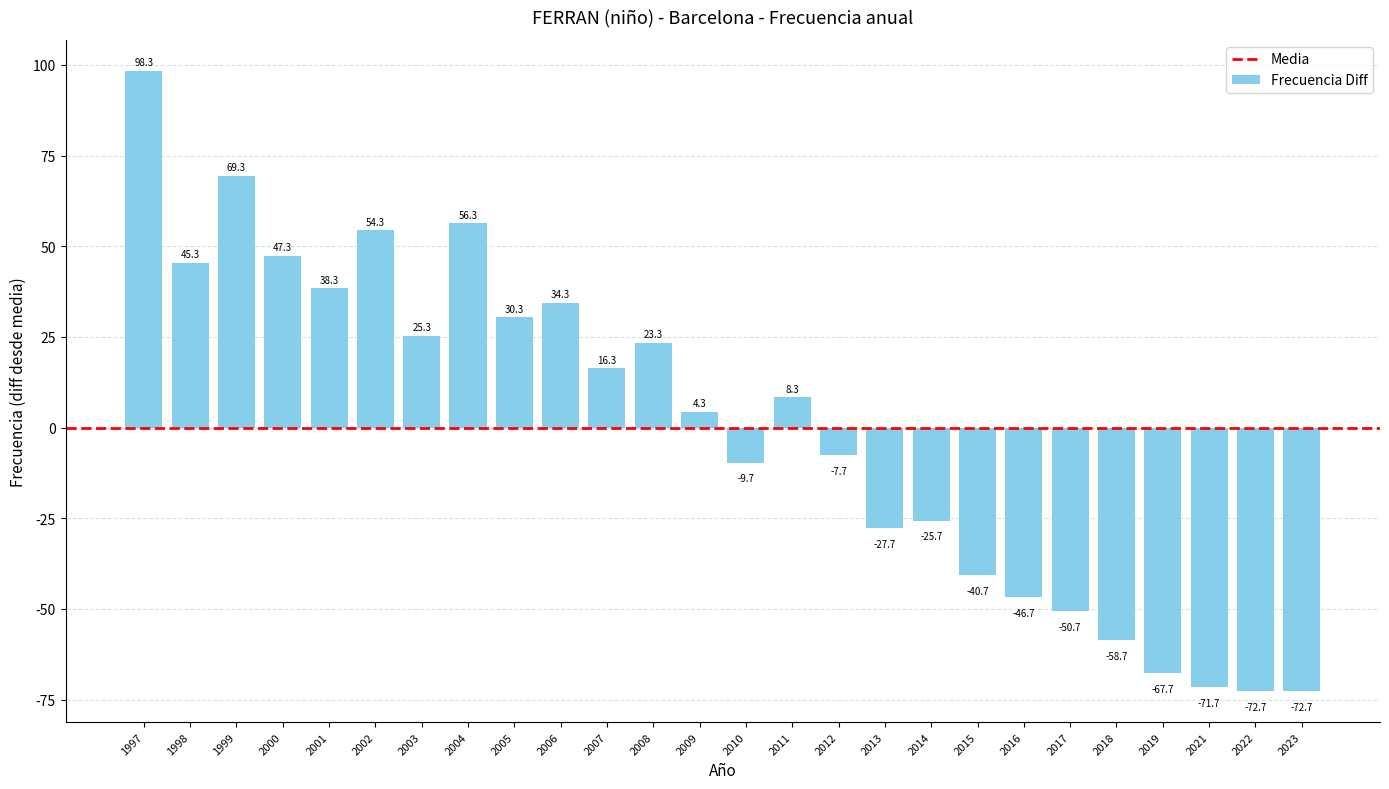

Which has a higher value, 2005 or 2013?

2005